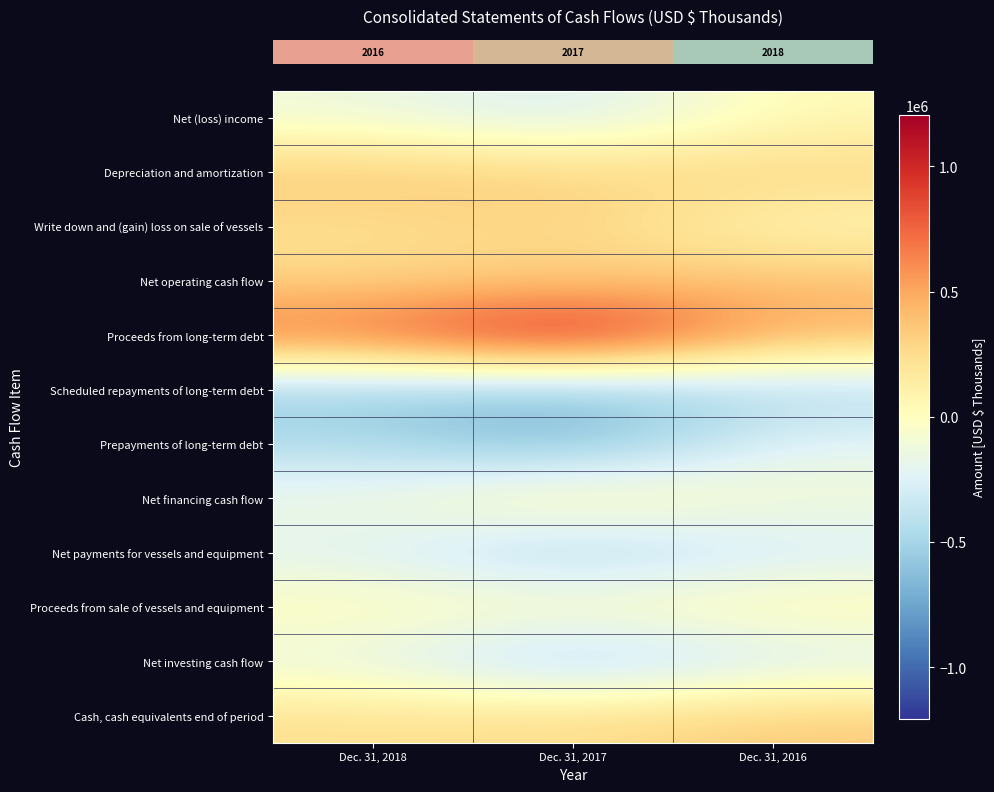

Between Dec. 31, 2017 and Dec. 31, 2016, which is larger?

Dec. 31, 2016